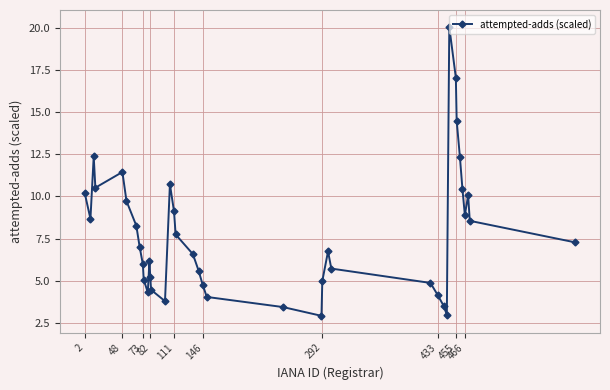

How many interior local peaks (higher than both neighbors) does the data have?

7